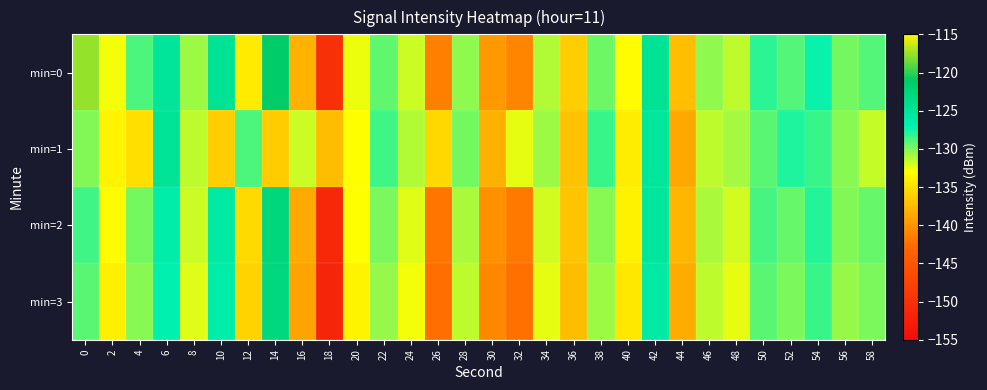

What is the greatest value displayed?

-117.7